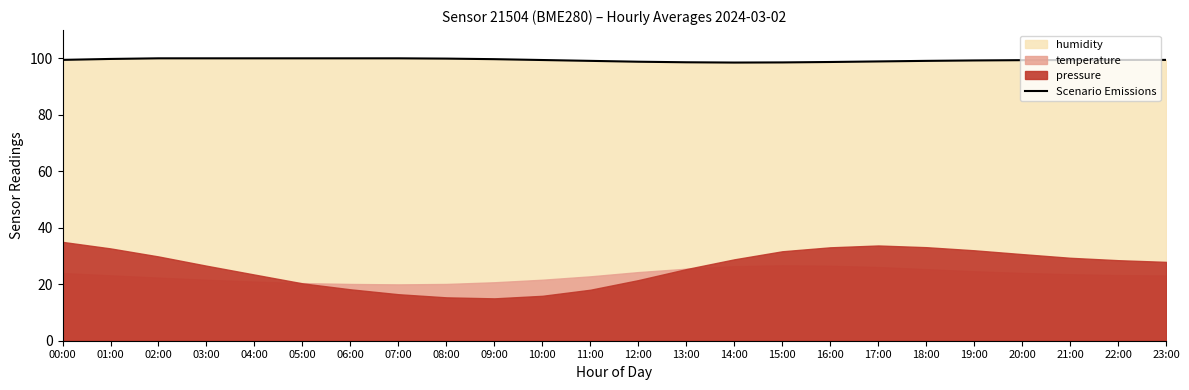

True or false: Scenario Emissions has a value of 99.9 at 08:00.

True